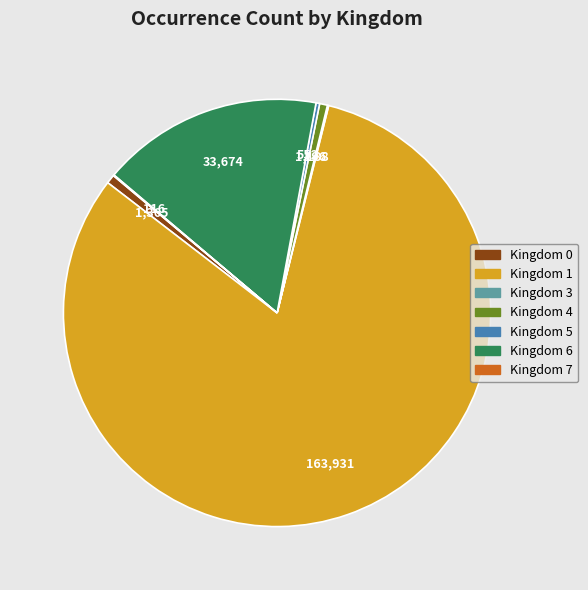

Which category accounts for the majority?

Kingdom 1